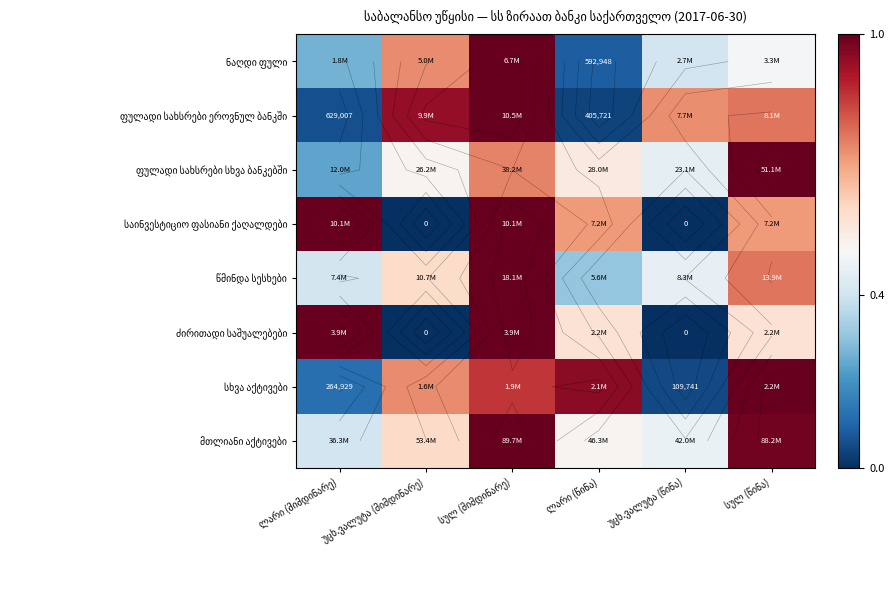

Is the value of ფულადი სახსრები სხვა ბანკებში at სულ (წინა) greater than the value of სხვა აქტივები at სულ (მიმდინარე)?

Yes